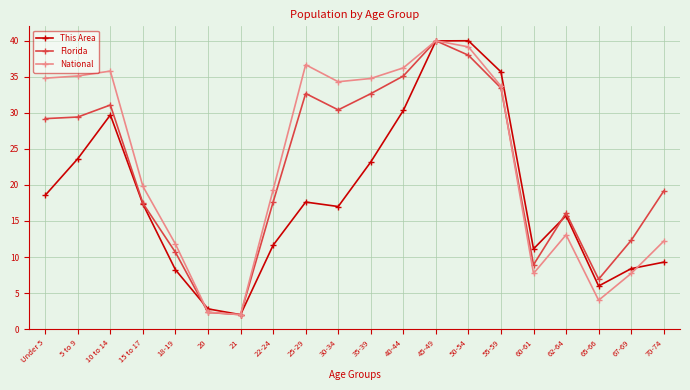

At which label does Florida reach its peak?

45-49